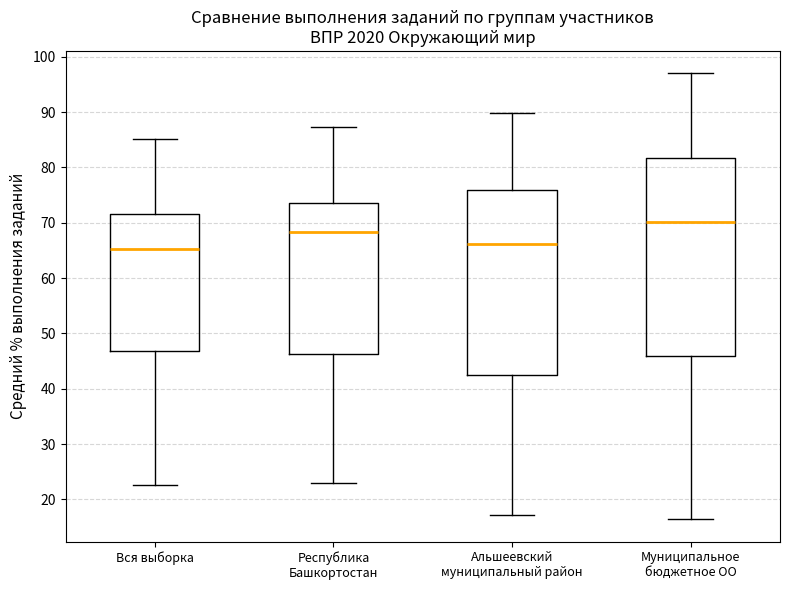

Reading left to right, transcribe this box plot: for each box, give where its median line is, the range the box spans, and where its two whiskers end, as read against the y-axis. The values are not printed on the chart, so give them approximately, as read against the axis.

Вся выборка: median 65, box 47 to 72, whiskers 23 to 85
Республика Башкортостан: median 68, box 46 to 74, whiskers 23 to 87
Альшеевский муниципальный район: median 66, box 42 to 76, whiskers 17 to 90
Муниципальное бюджетное ОО: median 70, box 46 to 82, whiskers 16 to 97